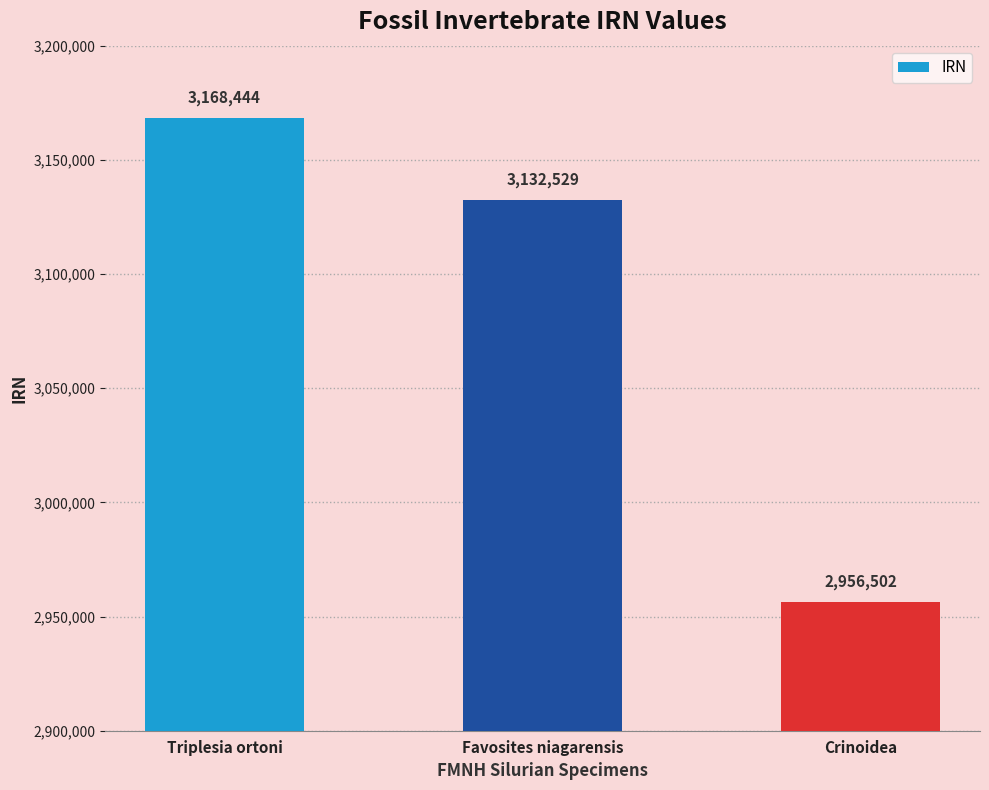

How many series are shown in this chart?

1